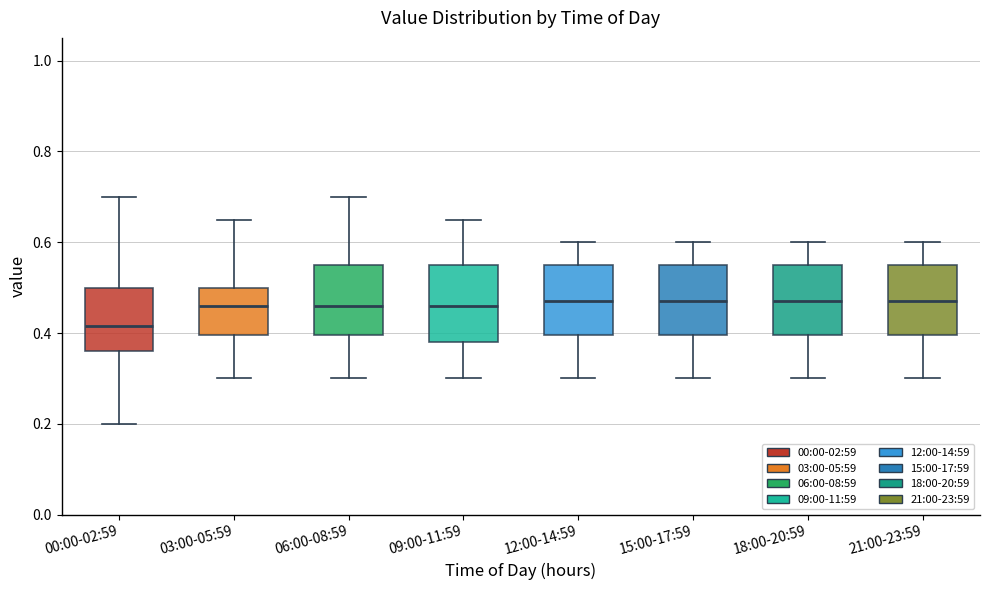

Where does the upper whisker of the box for 12:00-14:59 end on the y-axis? The values are not printed on the chart, so give them approximately, as read against the axis.

0.60